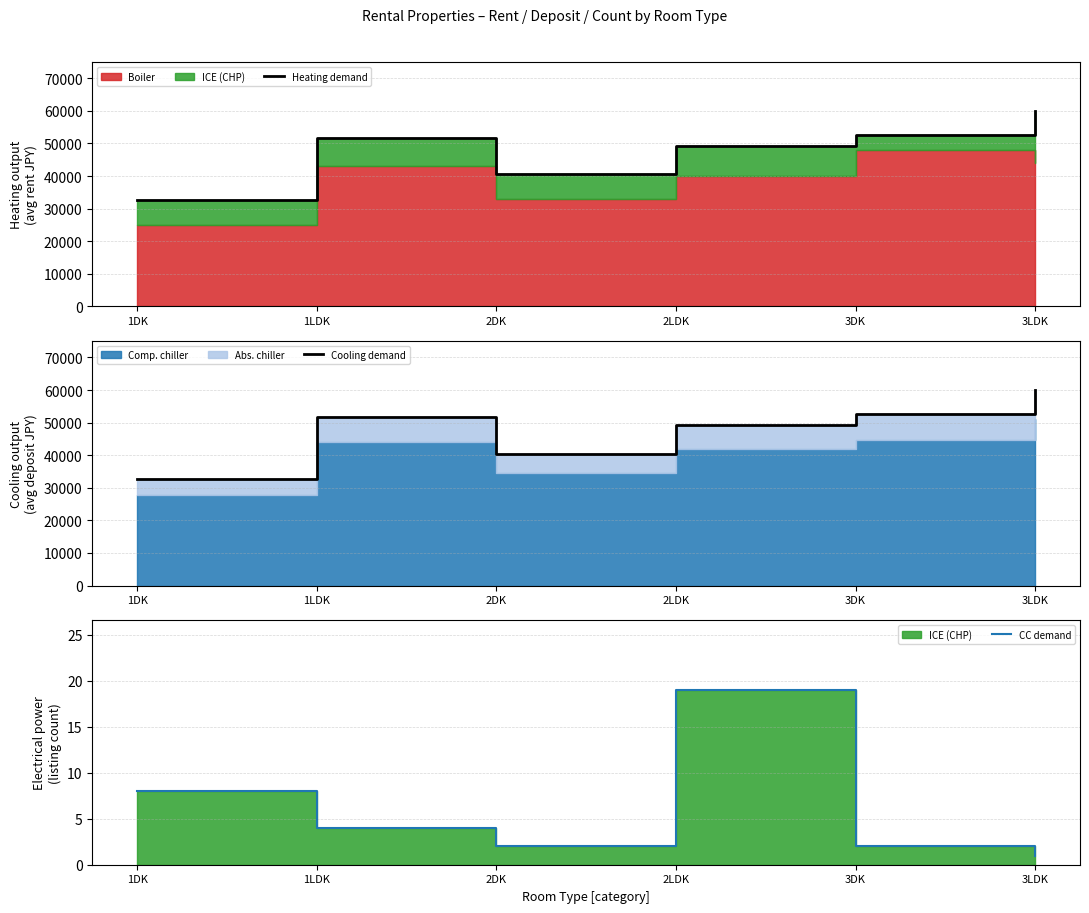

At which category does the chart reach its minimum across all series?

3LDK